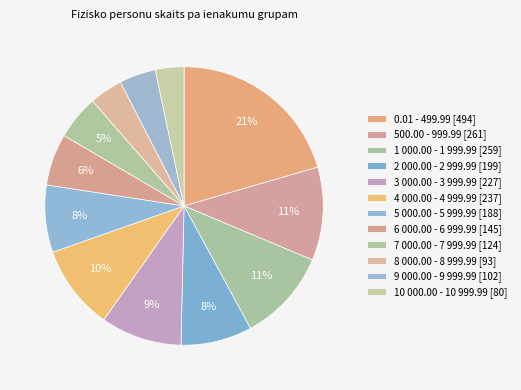

Rank the categories by value from highest to lowest.

0.01 - 499.99, 500.00 - 999.99, 1 000.00 - 1 999.99, 4 000.00 - 4 999.99, 3 000.00 - 3 999.99, 2 000.00 - 2 999.99, 5 000.00 - 5 999.99, 6 000.00 - 6 999.99, 7 000.00 - 7 999.99, 9 000.00 - 9 999.99, 8 000.00 - 8 999.99, 10 000.00 - 10 999.99